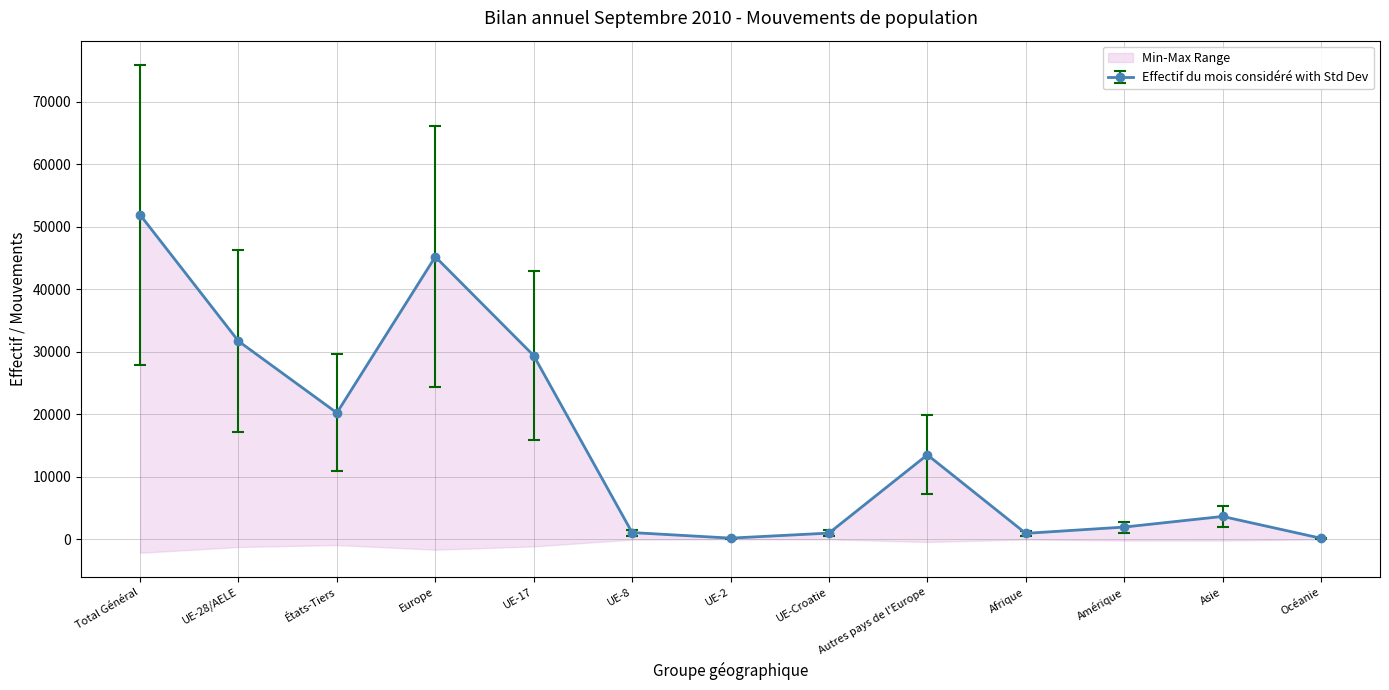

Is the value of Effectif du mois considéré at États-Tiers greater than the value of Effectif fin année précédente at UE-28/AELE?

No